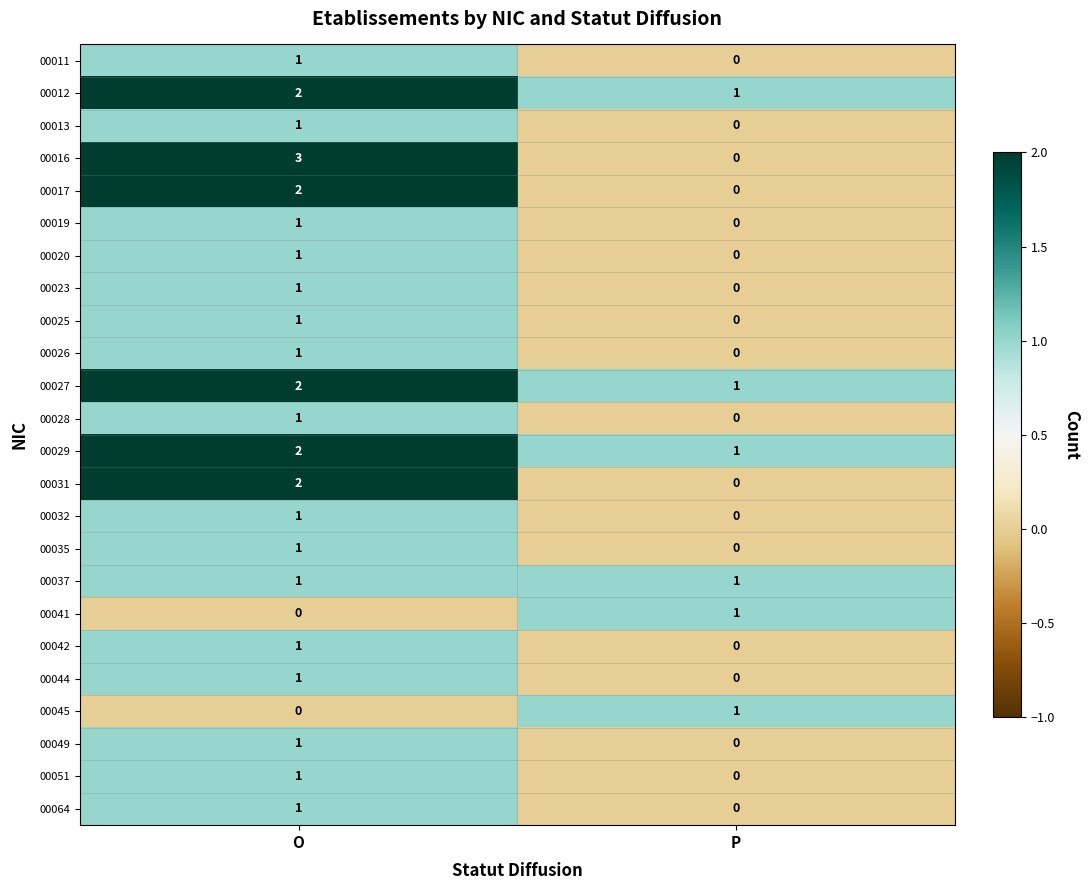

Count the number of categories in the chart.

2